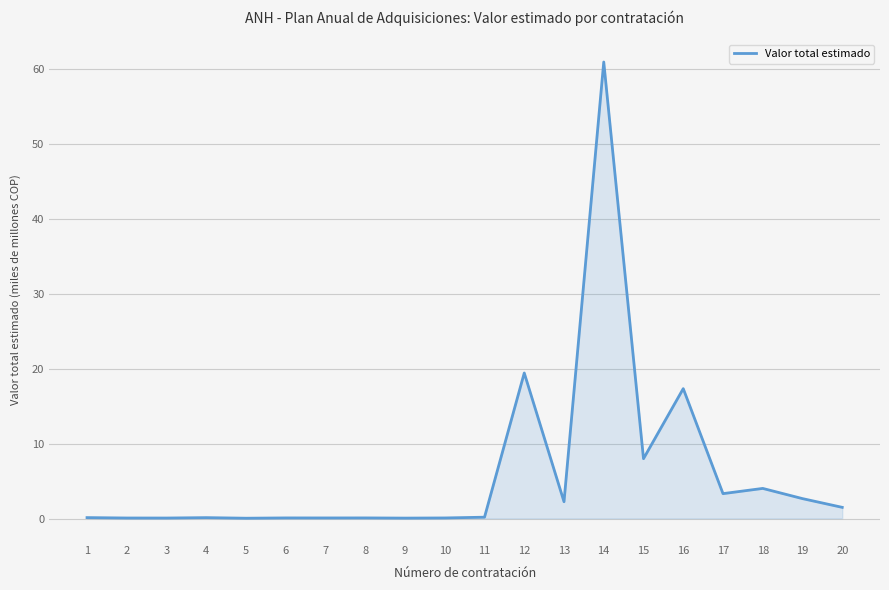

True or false: the data shows 19.4 at 12.

True